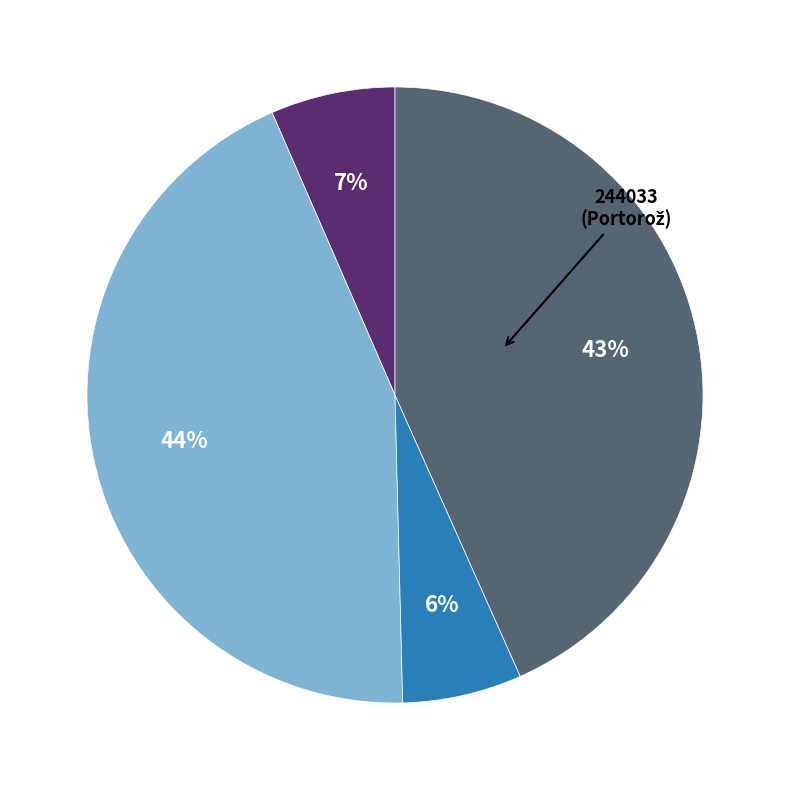

Is there any slice that represents more than half of the pie?

No